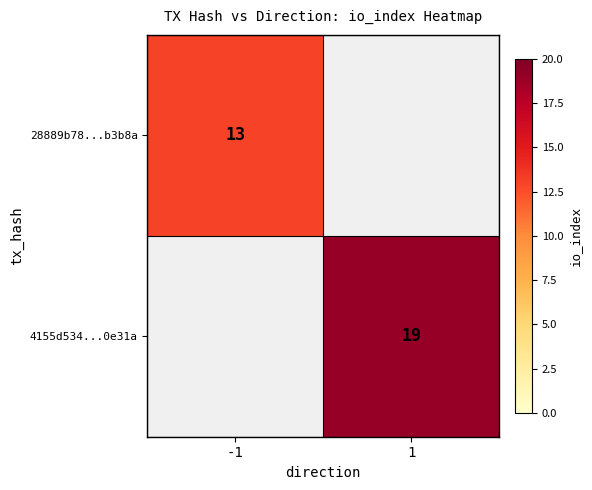

Is it true that 28889b78...b3b8a equals 4 at -1?

False